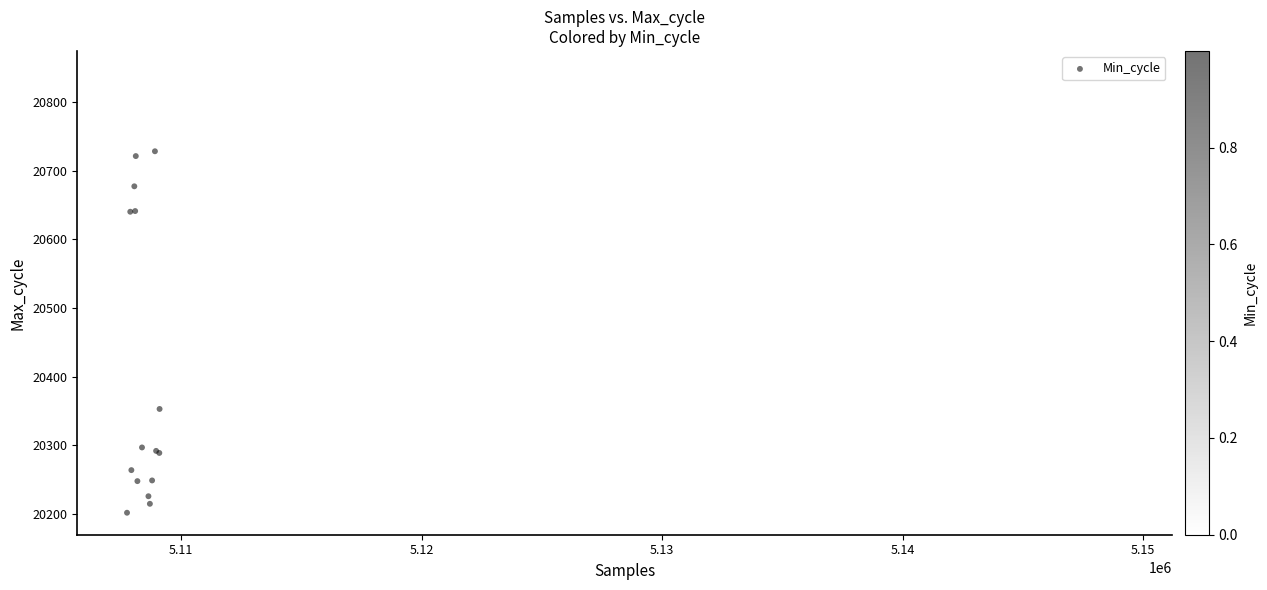

What Y value in the scatter plot is closest to 20522?

20622